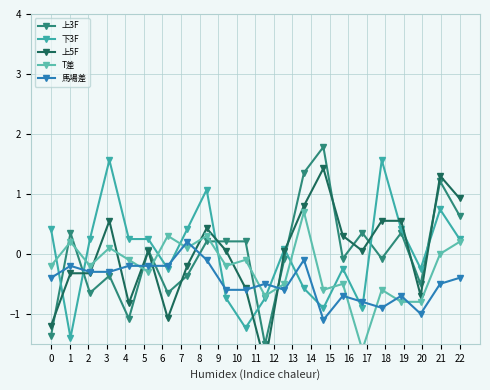

Does the chart have visible grid lines?

Yes